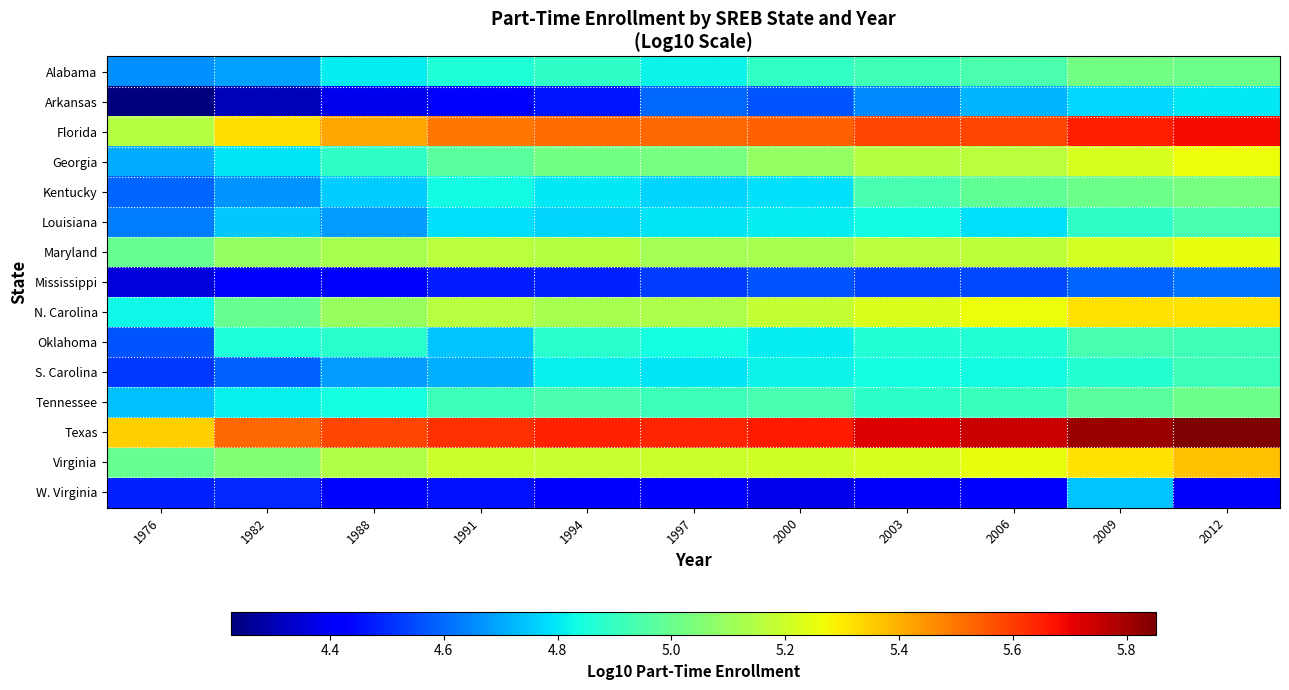

What is the total value across all series at 2009?

76.4